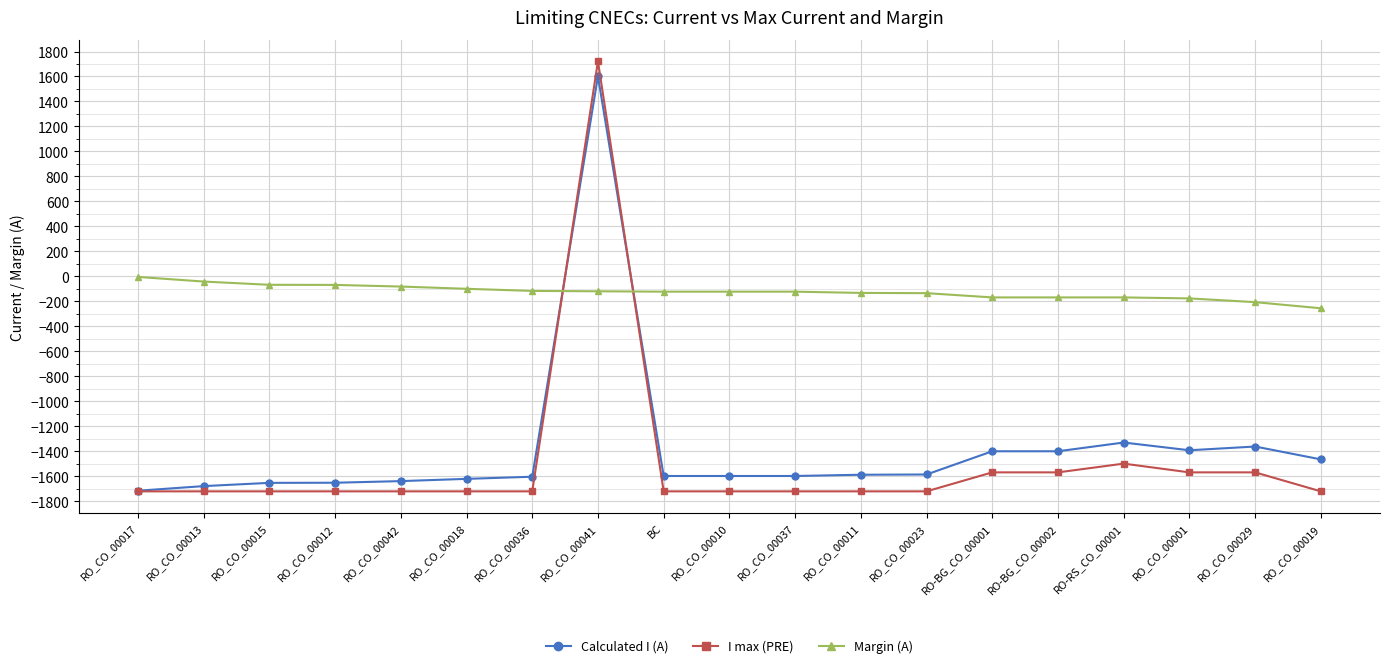

What is the value of the Margin (A) point at the 15th from the left?

-169